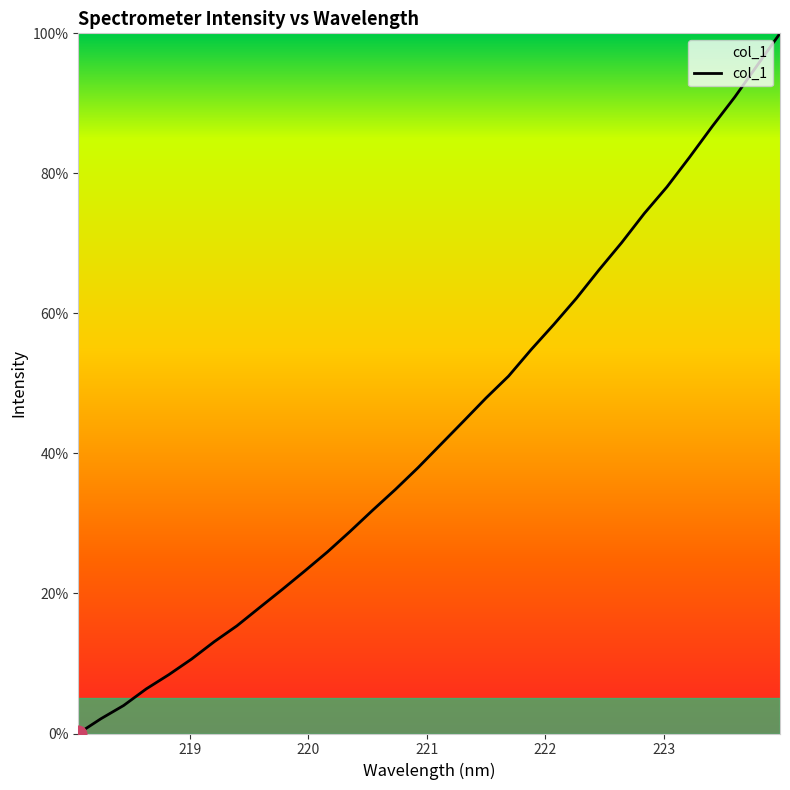

How many values exceed 41?

16